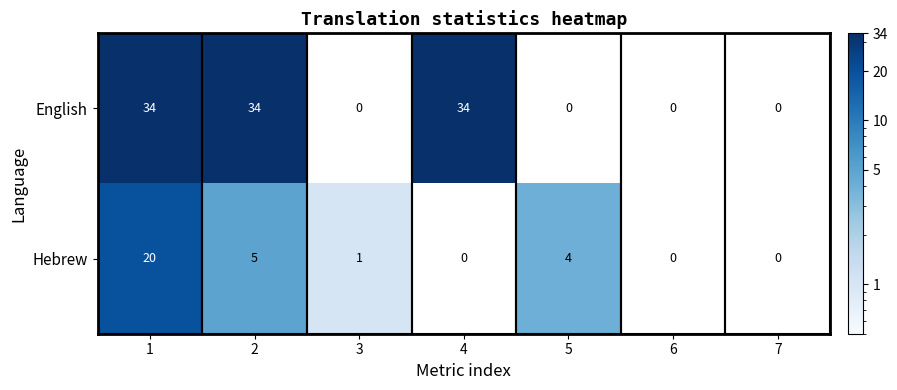

The English series shows 34 at 1. True or false?

True